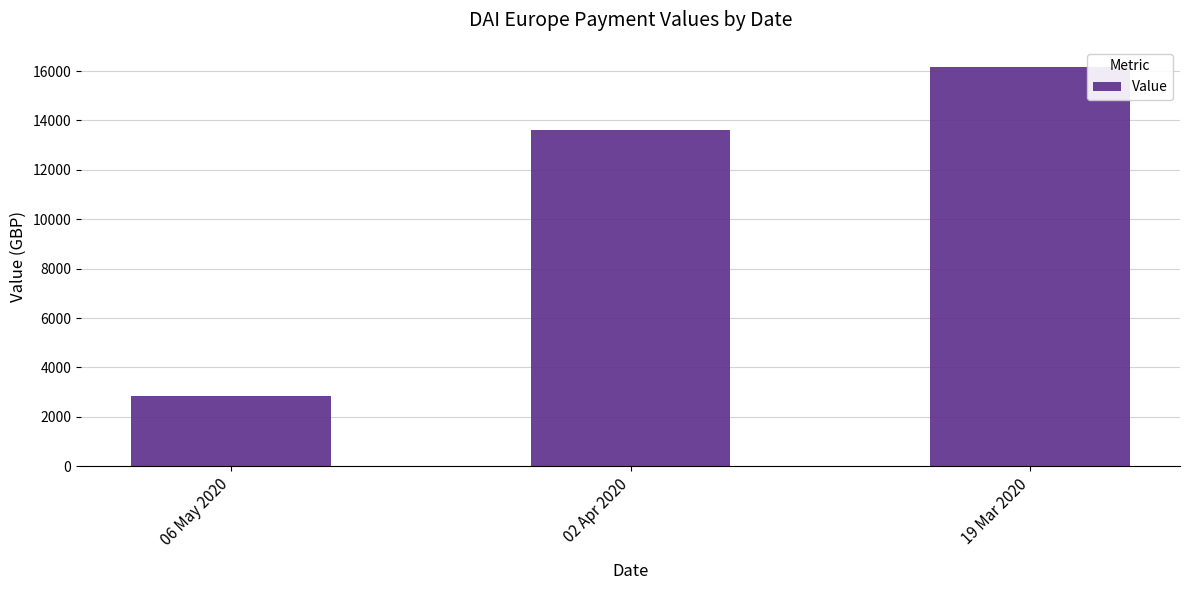

What is the ratio of the value at 06 May 2020 to the value at 02 Apr 2020?

0.2